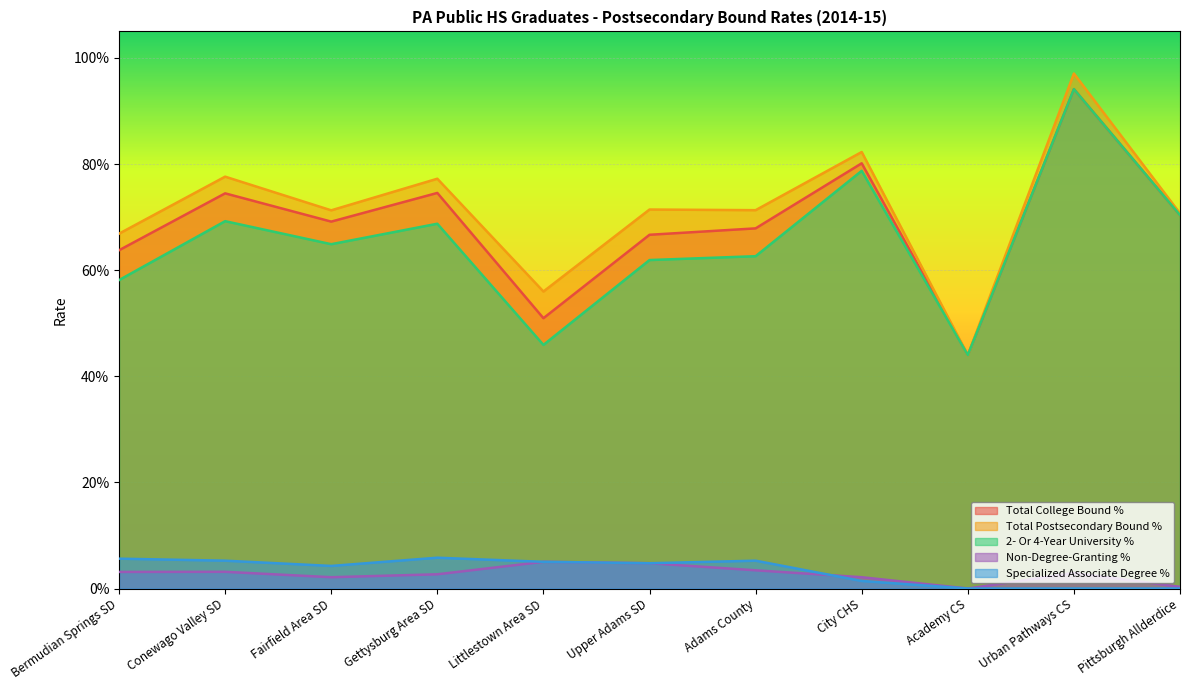

At which category is the sum across all series the highest?

Urban Pathways CS